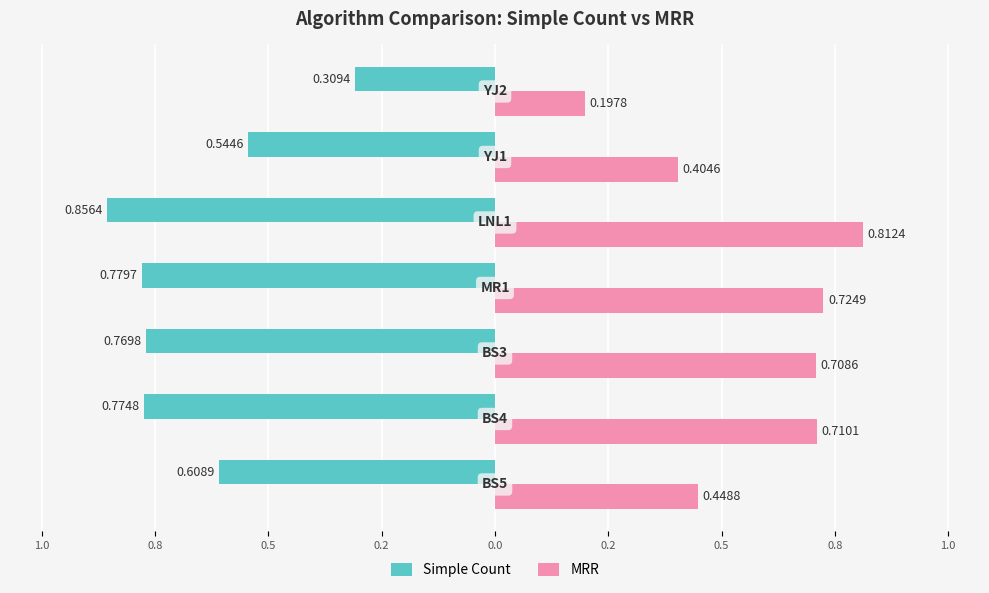

What are all the series names shown in the legend?

Simple Count, MRR